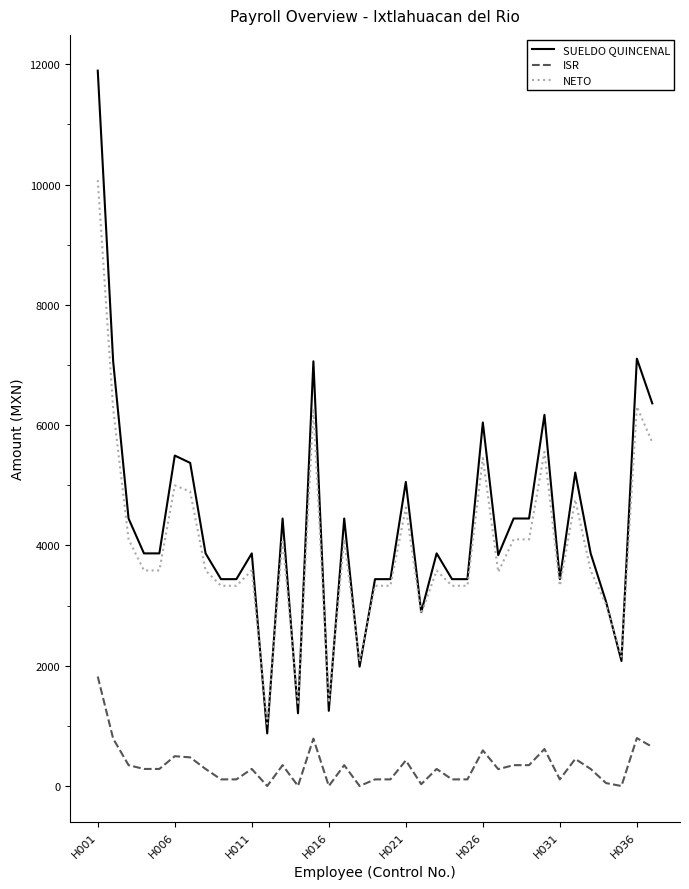

How many lines are shown in the chart?

3